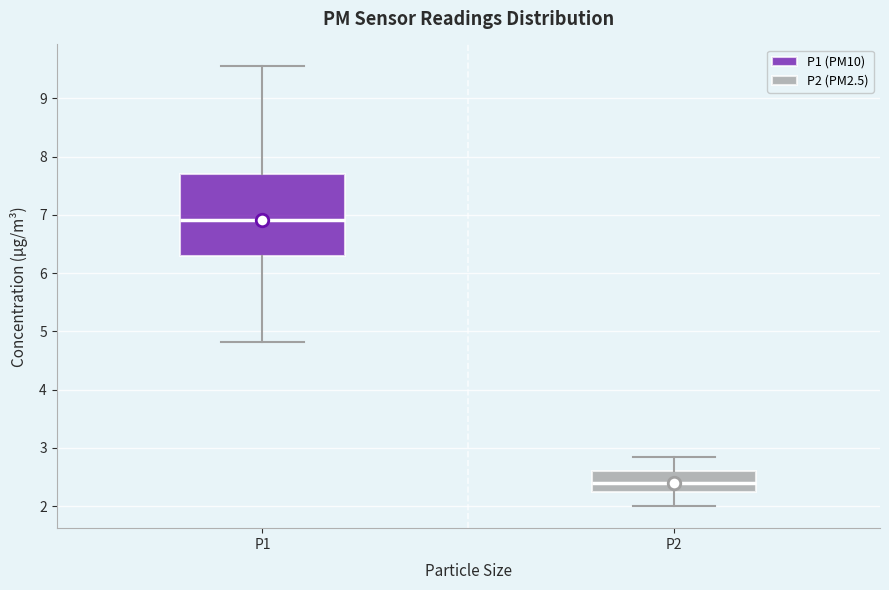

Where is the upper edge of the box for P2 on the y-axis? The values are not printed on the chart, so give them approximately, as read against the axis.

2.6